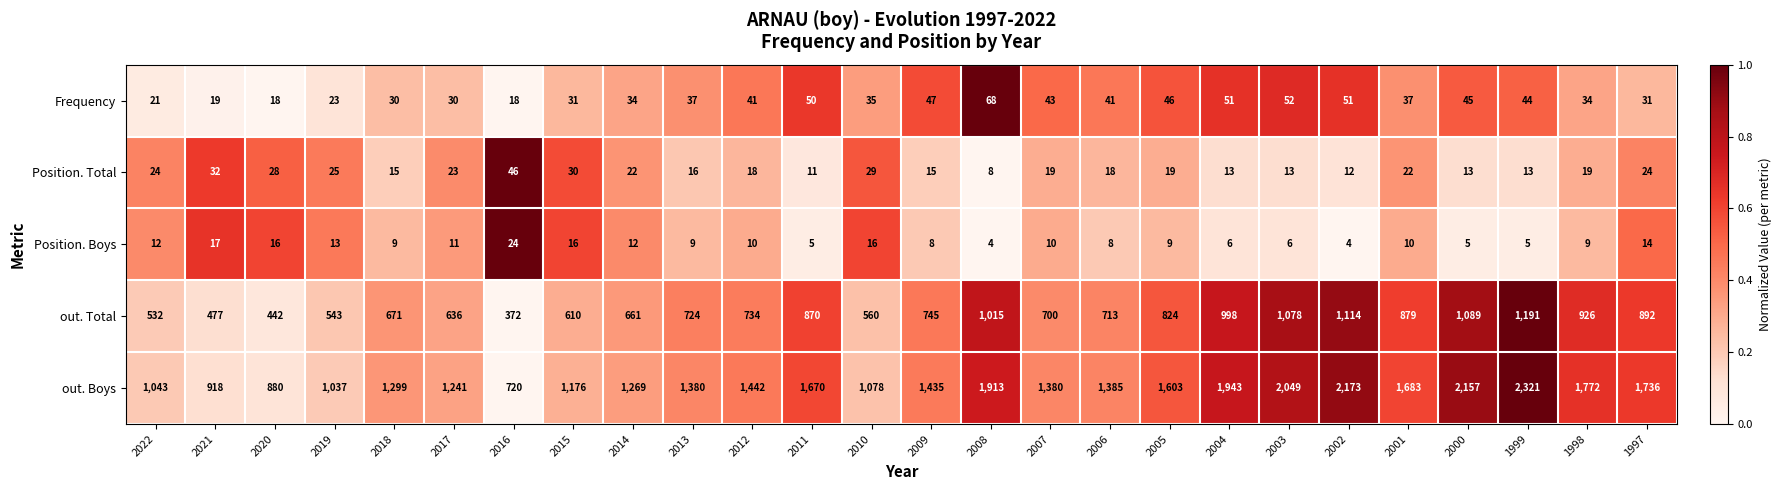

How many data points does each series have?

26